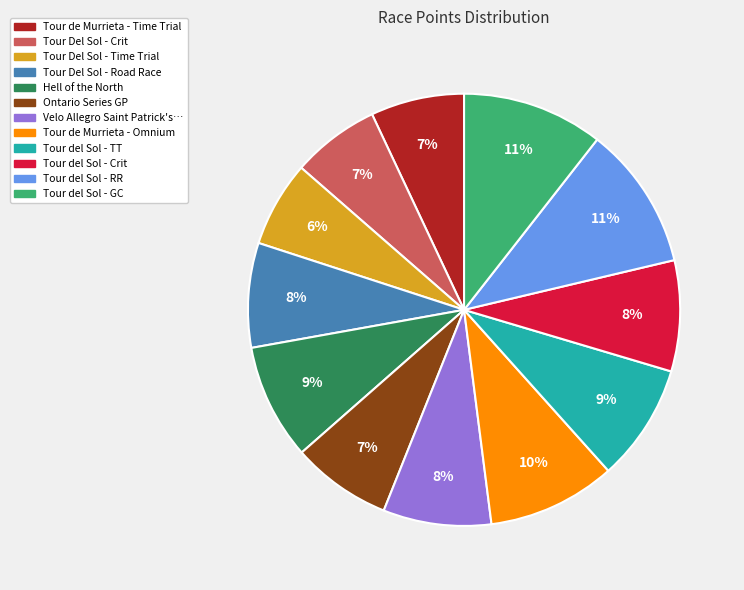

Is there a majority slice in this chart?

No